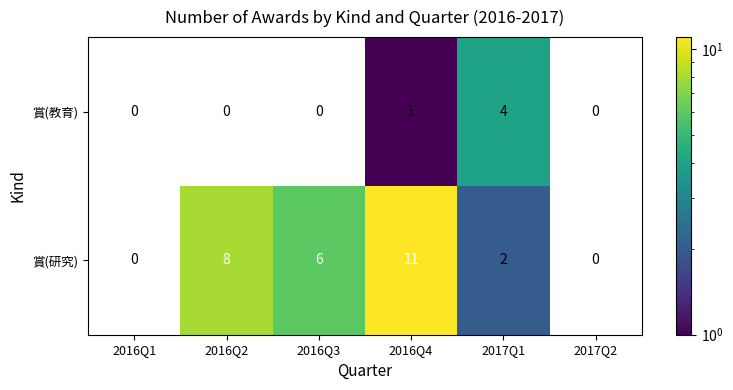

Which has a higher value, 2017Q1 or 2016Q3?

2016Q3